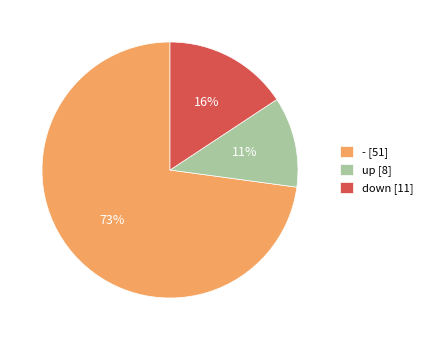

Count the number of slices in the pie.

3